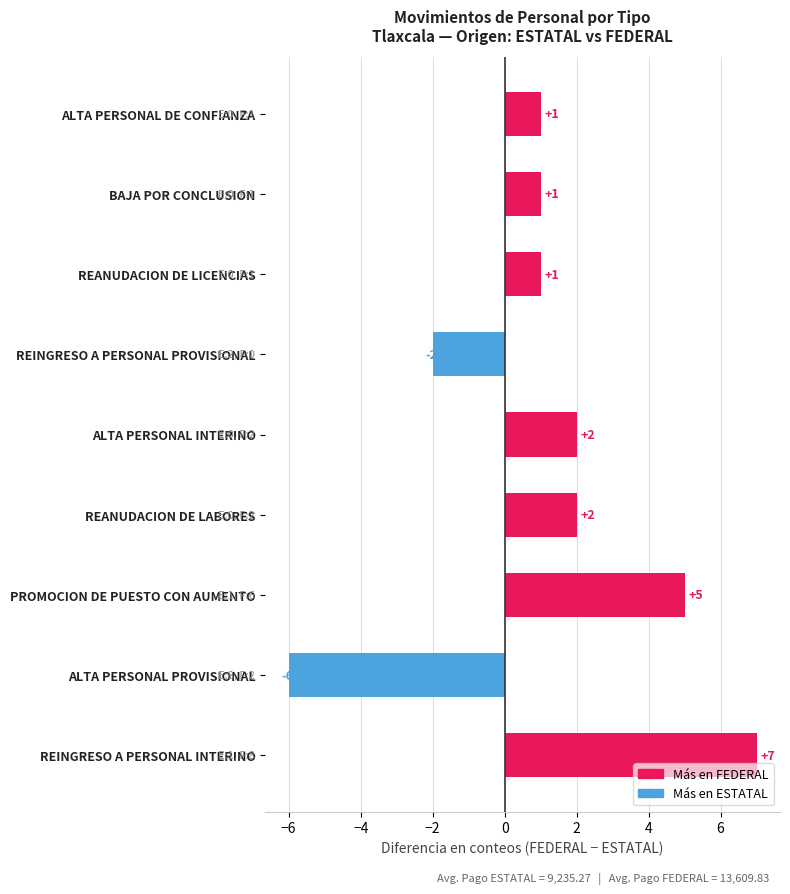

Is it true that the value at ALTA PERSONAL PROVISIONAL is -6?

True